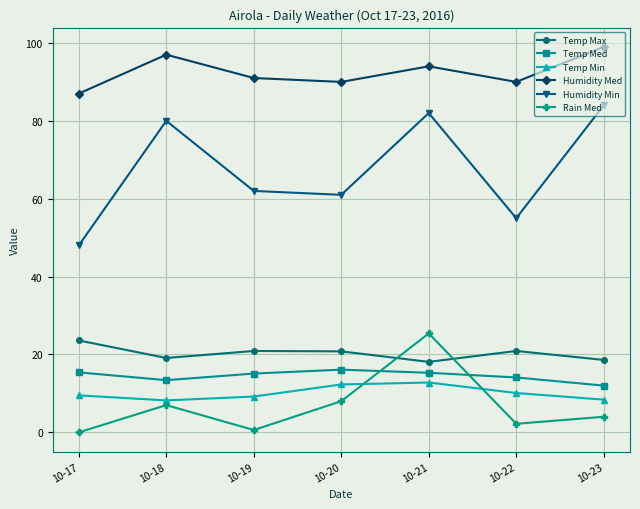

The Rain Med series shows 25.4 at 10-21. True or false?

True